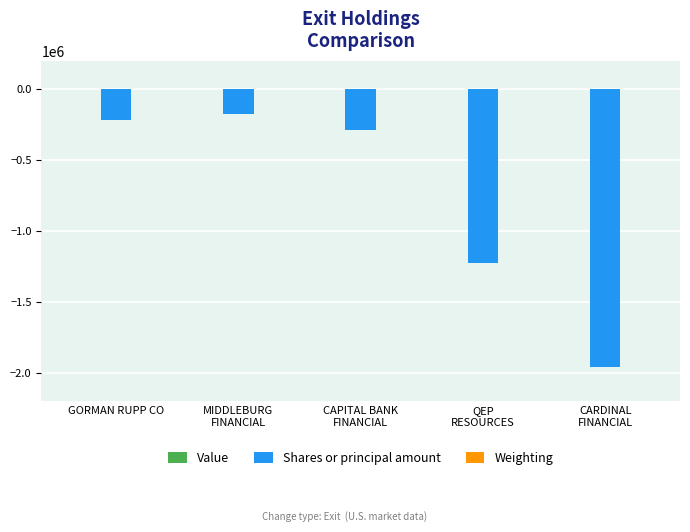

Which series has the largest range (max minus min)?

Shares or principal amount